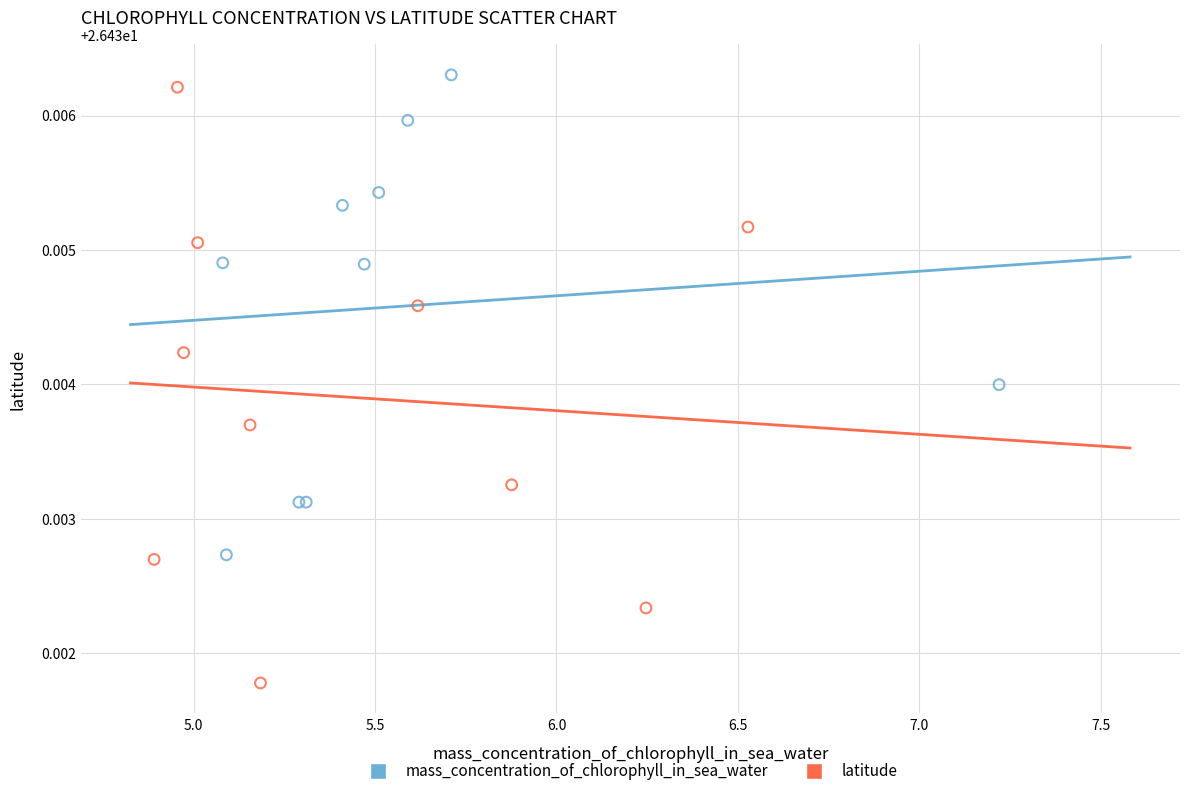

Which series has the largest Y range (max minus min)?

latitude